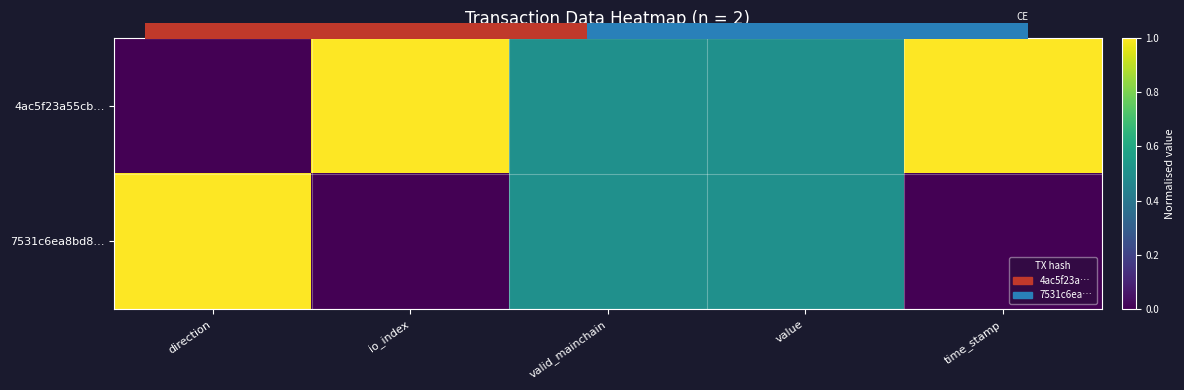

Which series changed the most between io_index and value?

4ac5f23a55cb…